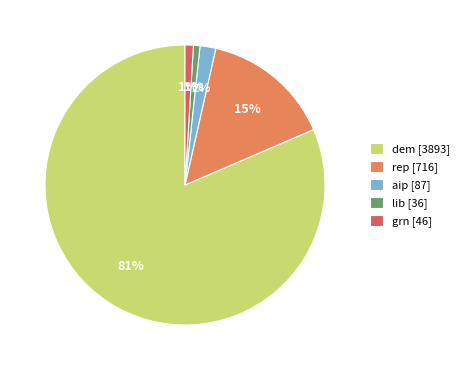

Is it true that rep [716] is 6% of the pie?

False